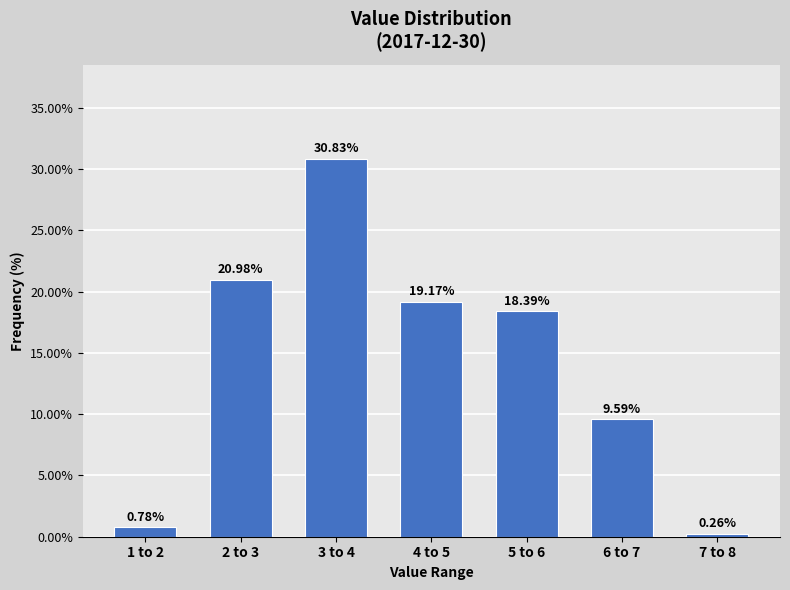

List the labels in order of value, smallest first.

7 to 8, 1 to 2, 6 to 7, 5 to 6, 4 to 5, 2 to 3, 3 to 4